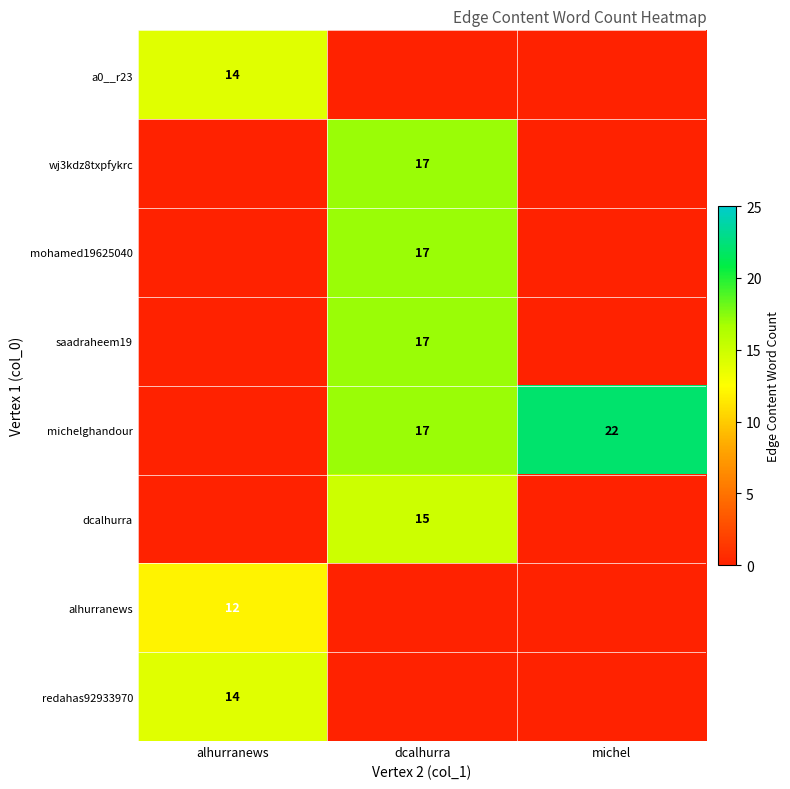

What is the spread (max minus min) of values at alhurranews?

14